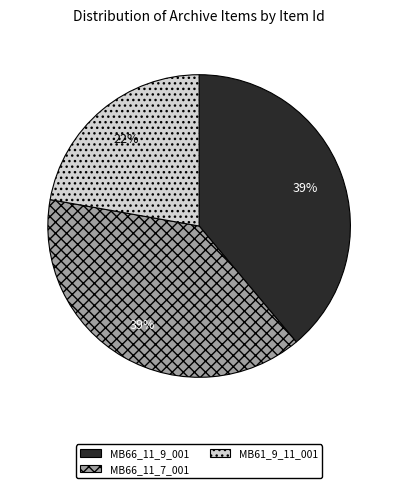

Does MB61_9_11_001 represent more than half of the total?

No